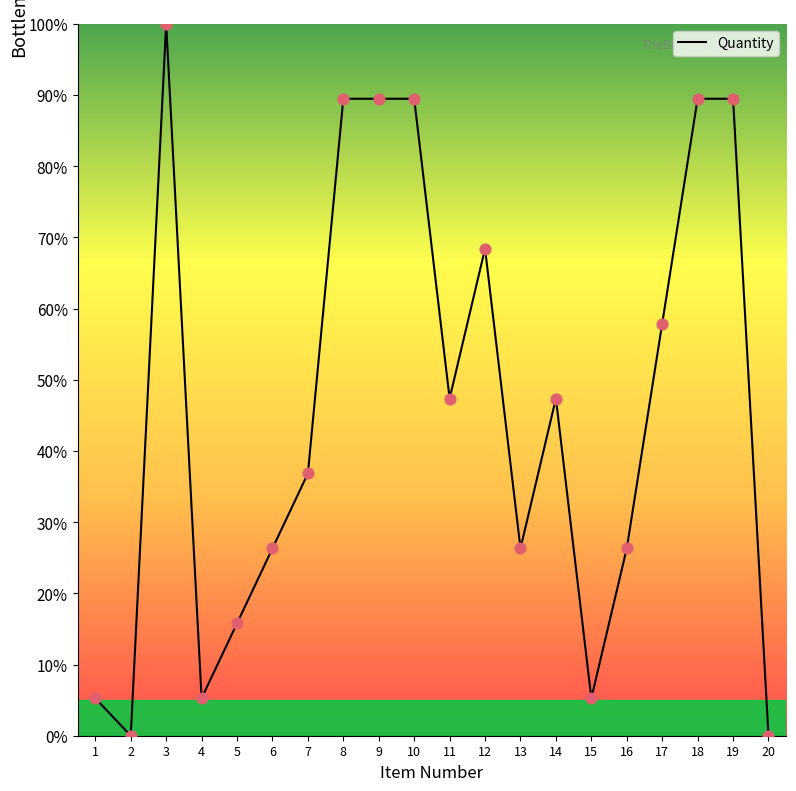

Approximately how many times larger is the value at 13 compared to 15?

5.0